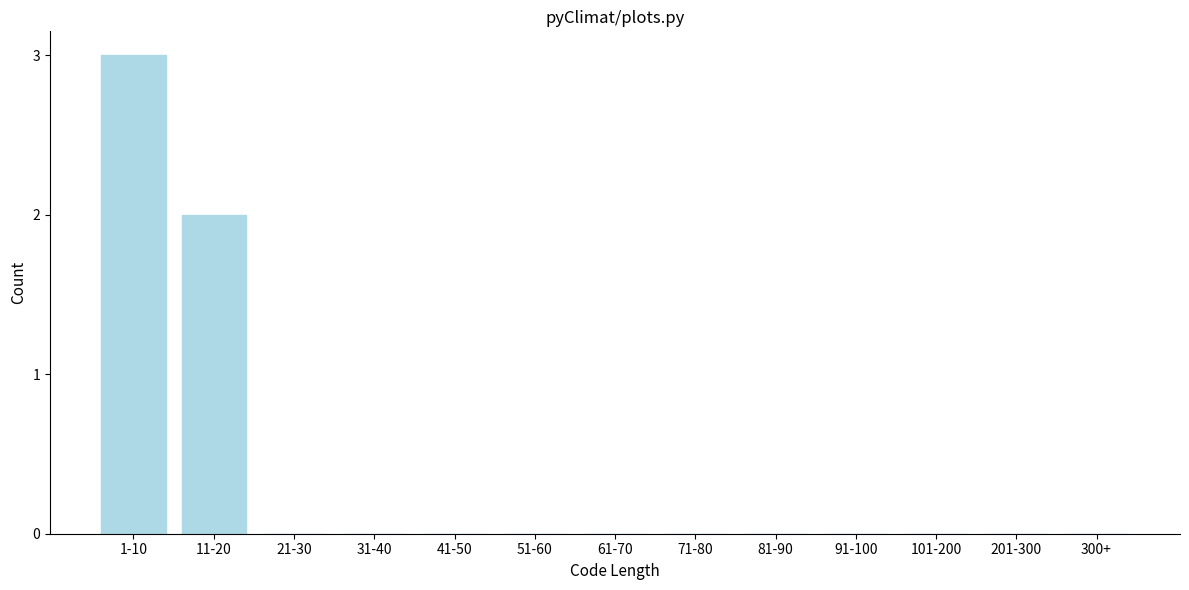

Reading left to right, what are all the values shown in this chart?

1-10=3	11-20=2	21-30=0	31-40=0	41-50=0	51-60=0	61-70=0	71-80=0	81-90=0	91-100=0	101-200=0	201-300=0	300+=0